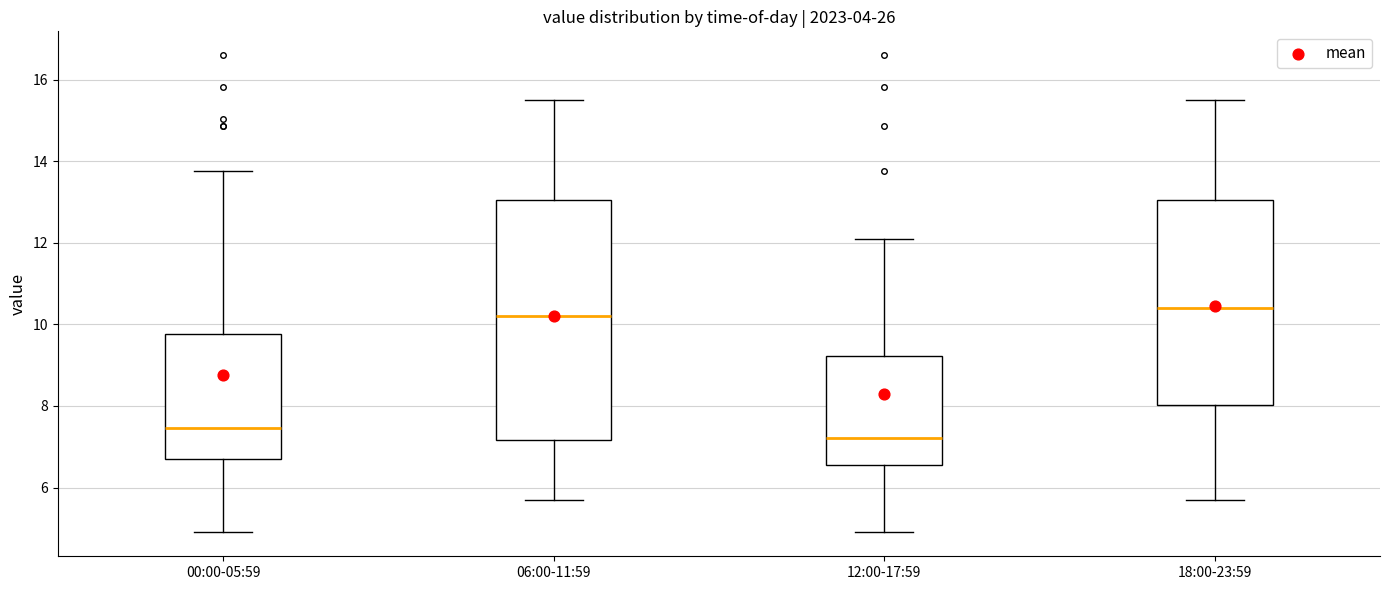

Reading left to right, read every box against the y-axis: the position of its median line, the range the box covers, and the ends of its whiskers. The values are not printed on the chart, so give them approximately, as read against the axis.

00:00-05:59: median 7.4, box 6.8 to 9.8, whiskers 5.0 to 13.8
06:00-11:59: median 10.2, box 7.2 to 13.0, whiskers 5.8 to 15.6
12:00-17:59: median 7.2, box 6.6 to 9.2, whiskers 5.0 to 12.2
18:00-23:59: median 10.4, box 8.0 to 13.0, whiskers 5.8 to 15.6